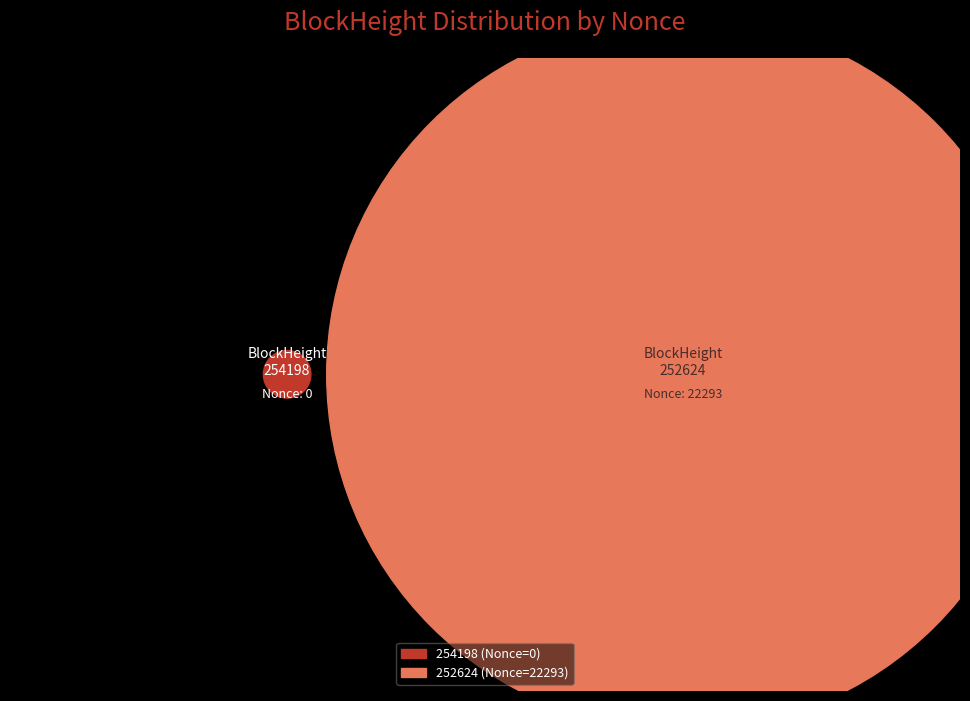

What is the total percentage of 252624 and 254198?

100.0%